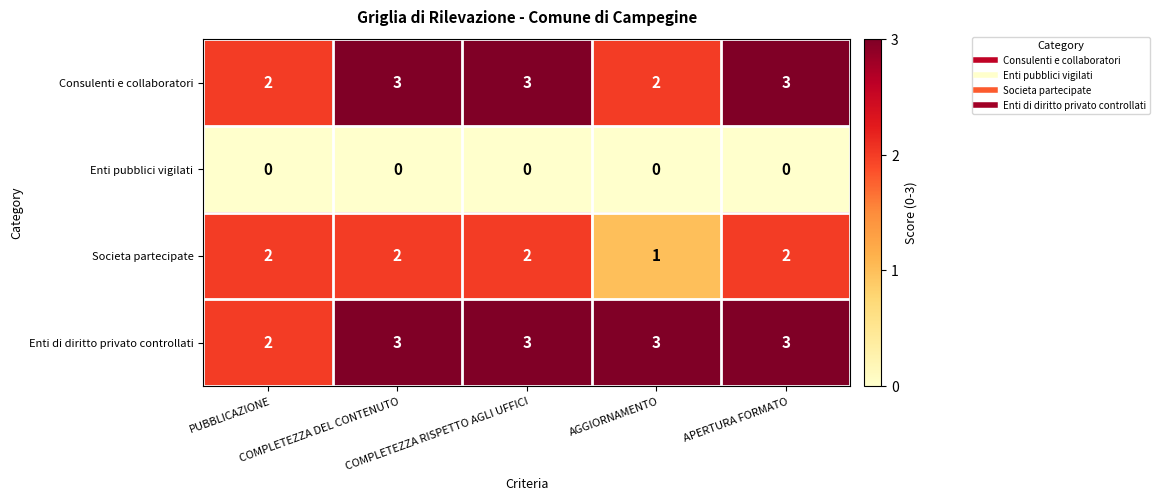

Which series has the largest total across all categories?

Enti di diritto privato controllati